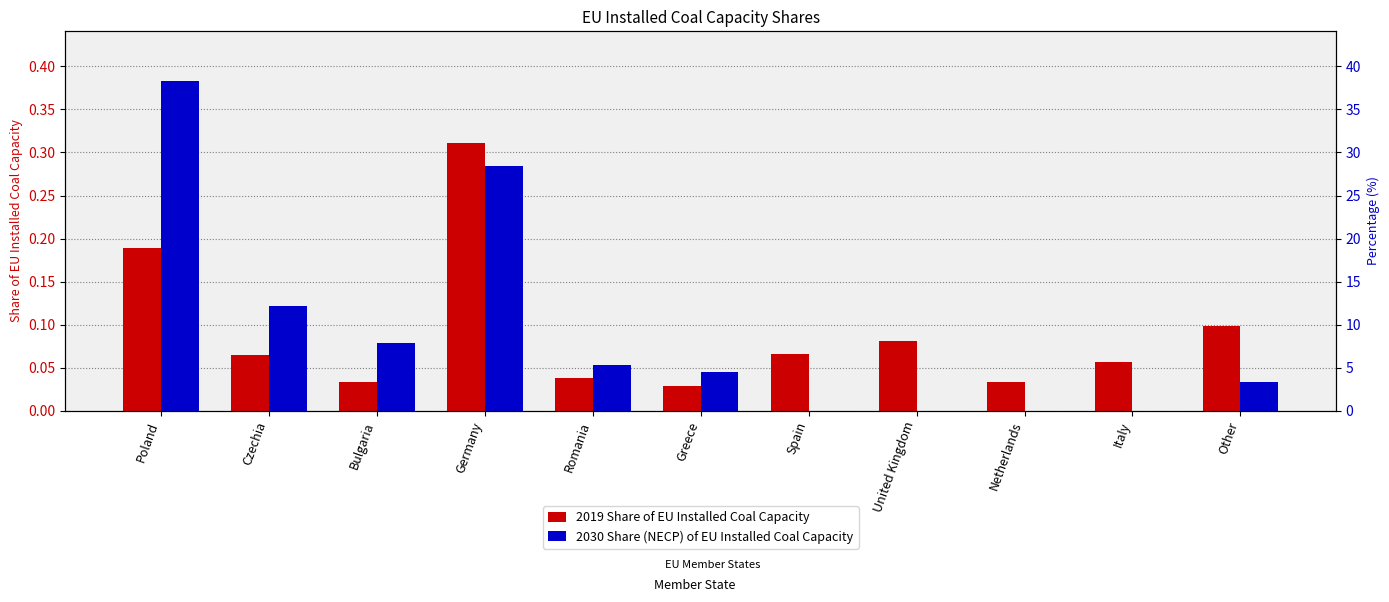

Reading right to left, transcribe all the data shown in this chart.

2019 Share of EU Installed Coal Capacity: Other=0.1	Italy=0.1	Netherlands=0.0	United Kingdom=0.1	Spain=0.1	Greece=0.0	Romania=0.0	Germany=0.3	Bulgaria=0.0	Czechia=0.1	Poland=0.2
2030 Share (NECP) of EU Installed Coal Capacity: Other=0.0	Italy=0.0	Netherlands=0.0	United Kingdom=0.0	Spain=0.0	Greece=0.0	Romania=0.1	Germany=0.3	Bulgaria=0.1	Czechia=0.1	Poland=0.4